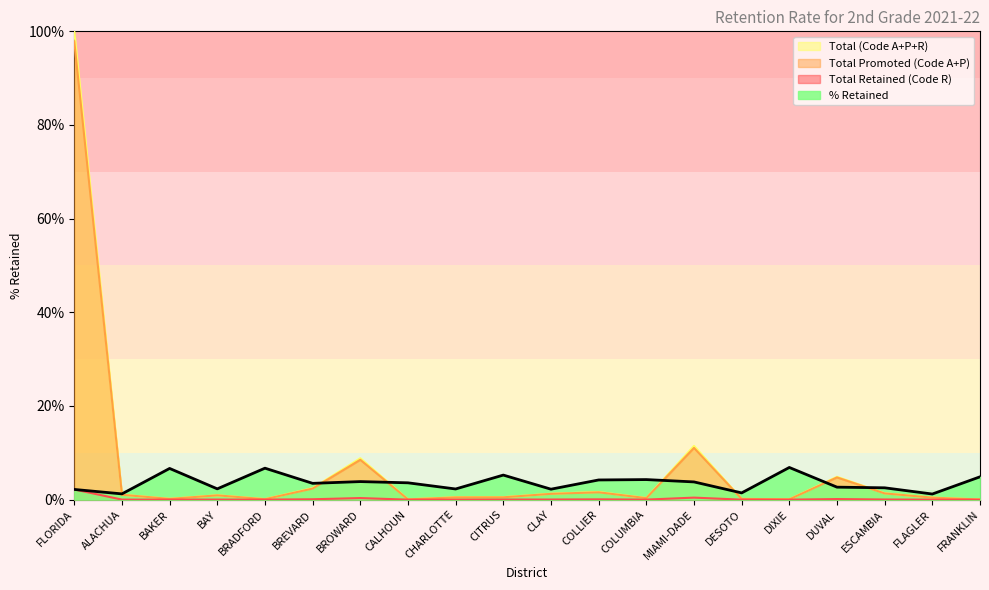

Does the chart have visible grid lines?

No